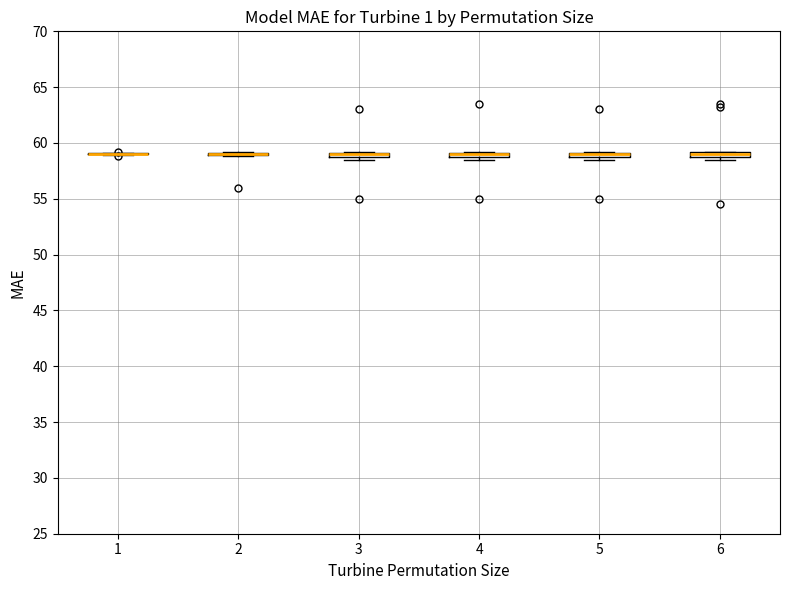

Where is the lower edge of the box at x = 6 on the y-axis? The values are not printed on the chart, so give them approximately, as read against the axis.

58.5